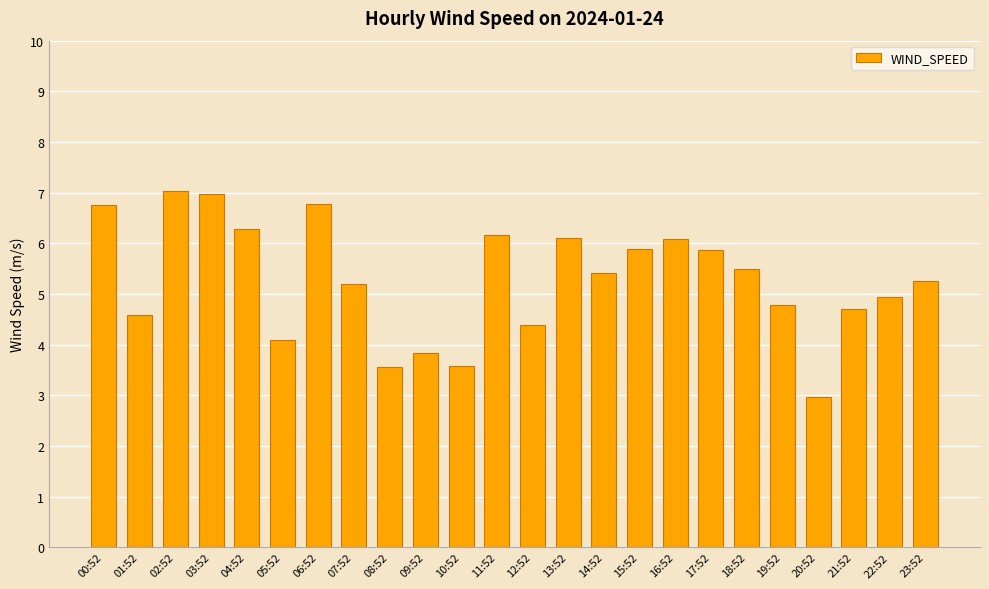

What is the value of the 22nd bar from the left?

4.7